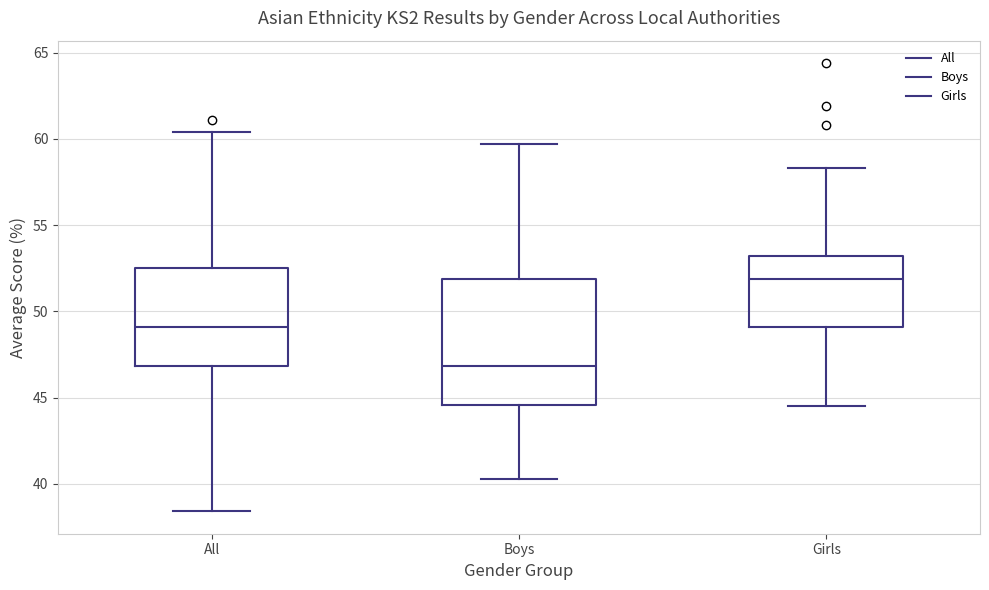

Reading left to right, transcribe this box plot: for each box, give where its median line is, the range the box spans, and where its two whiskers end, as read against the y-axis. The values are not printed on the chart, so give them approximately, as read against the axis.

All: median 49.0, box 47.0 to 52.5, whiskers 38.5 to 60.5
Boys: median 47.0, box 44.5 to 52.0, whiskers 40.5 to 59.5
Girls: median 52.0, box 49.0 to 53.0, whiskers 44.5 to 58.5